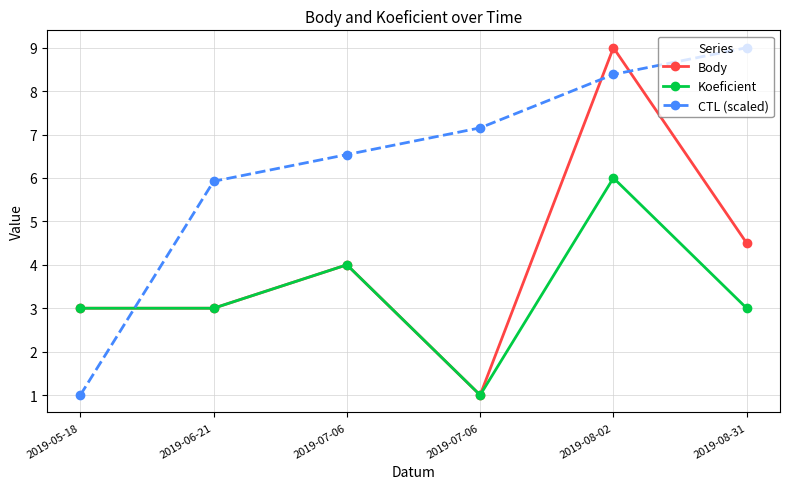

Reading left to right, what are all the values shown in this chart?

Body: 3.0	3.0	4.0	1.0	9.0	4.5
Koeficient: 3.0	3.0	4.0	1.0	6.0	3.0
CTL (scaled): 1.0	5.9	6.5	7.2	8.4	9.0